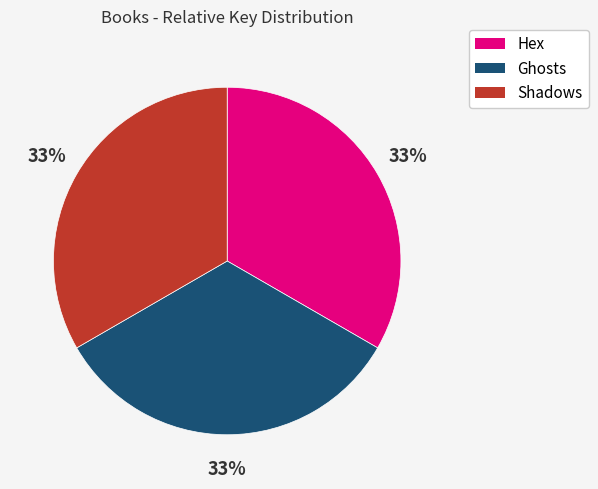

To the nearest percent, what percentage of the pie is Ghosts?

33%